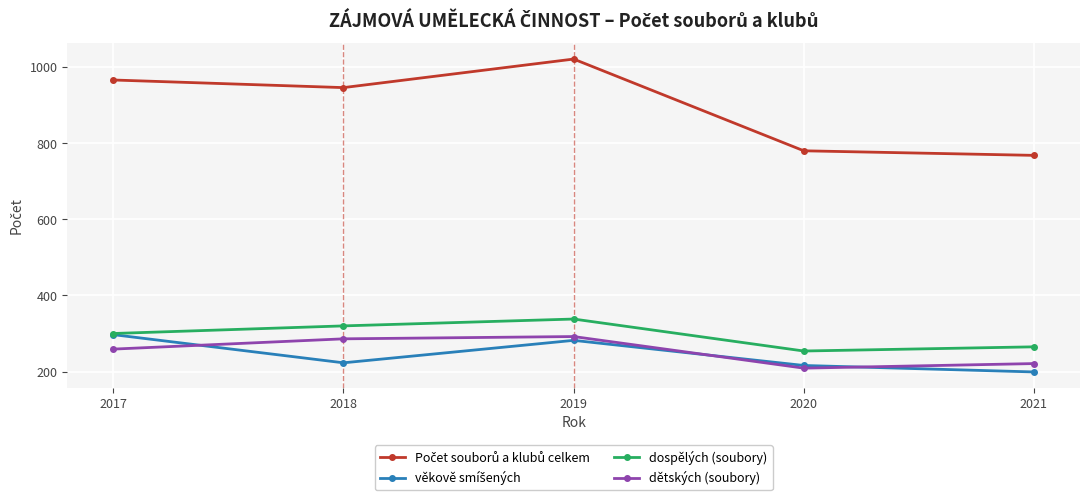

What is the value of the dospělých (soubory) point at the 3rd from the left?

338